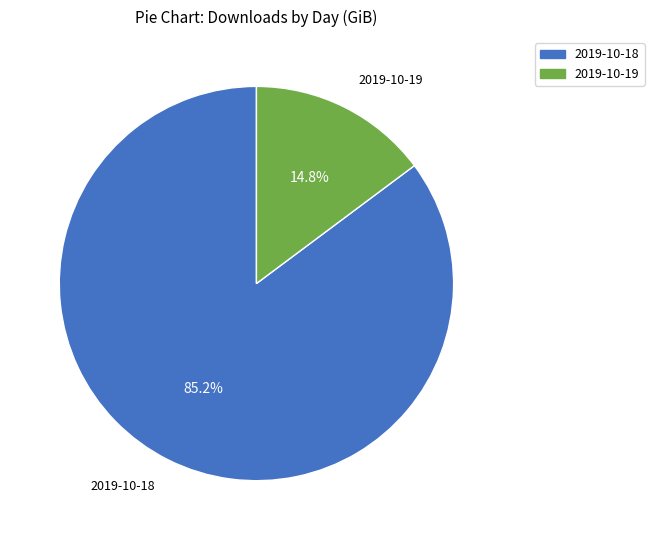

Which has a higher value, 2019-10-19 or 2019-10-18?

2019-10-18